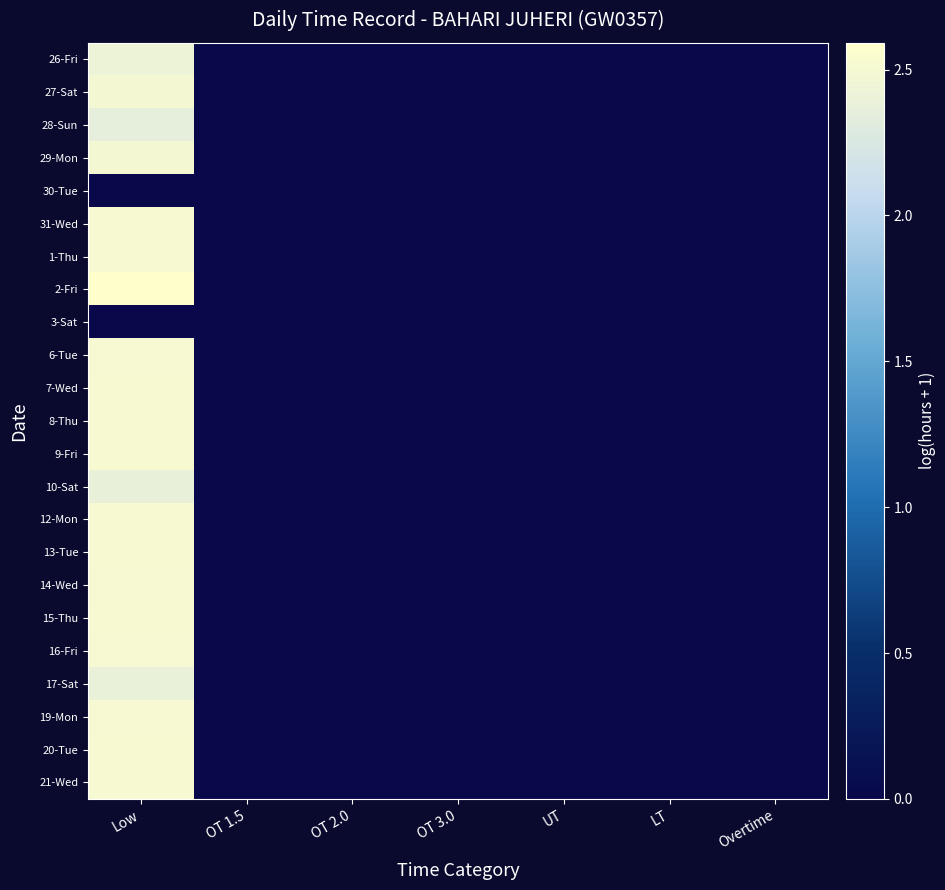

What is the spread (max minus min) of values at Low?

2.6